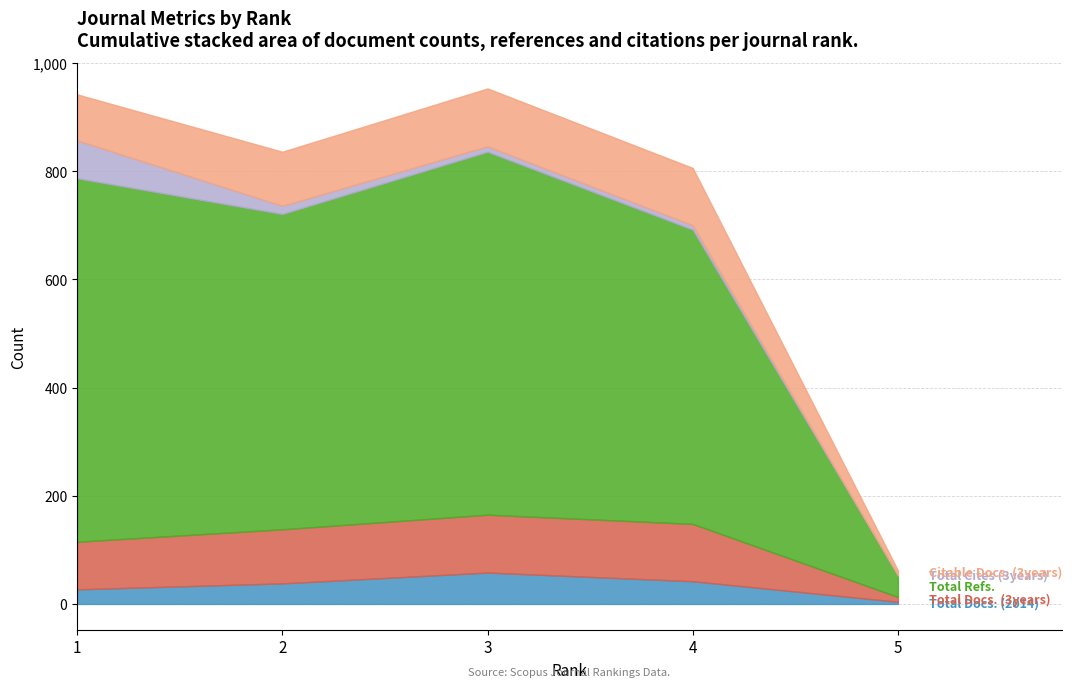

True or false: Citable Docs. (3years) and Total Cites (3years) intersect in this chart.

False